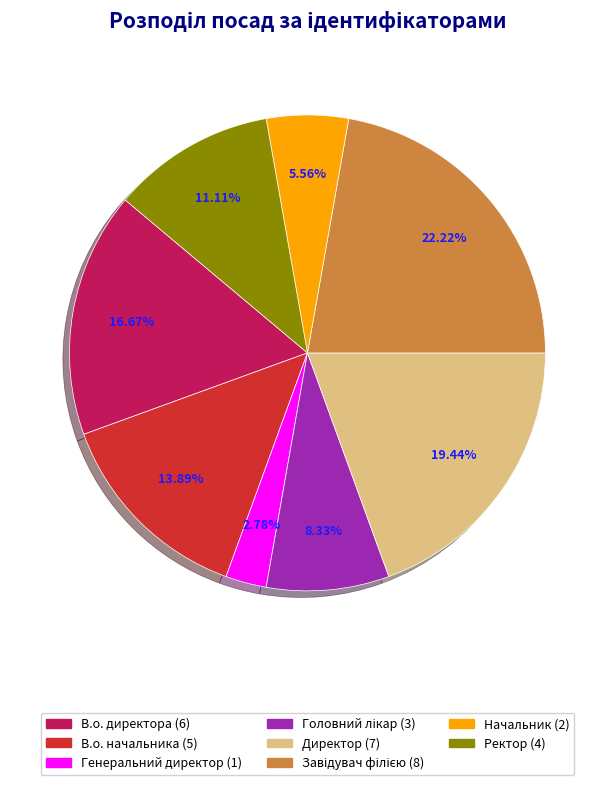

To the nearest percent, what portion does Генеральний директор represent?

3%